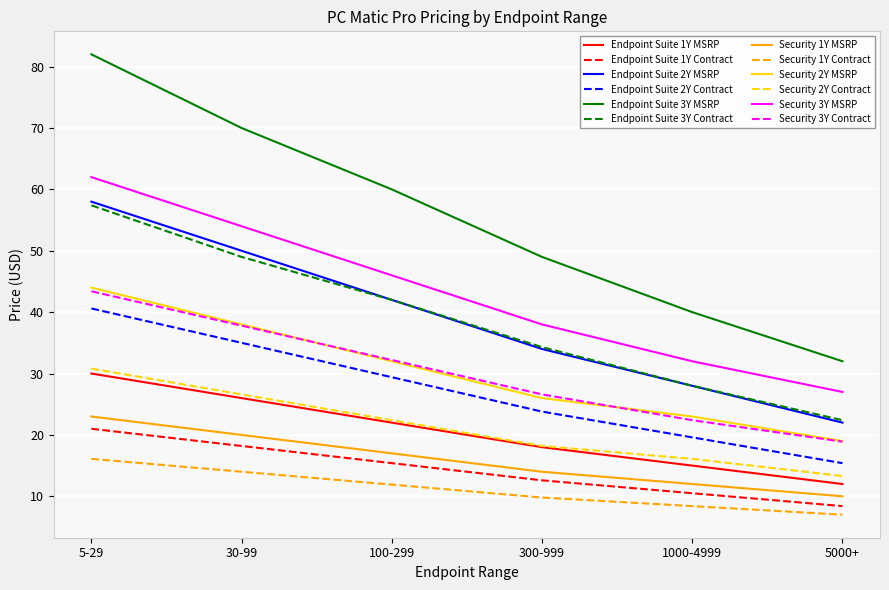

True or false: Security 3Y MSRP and Endpoint Suite 3Y Contract intersect in this chart.

False